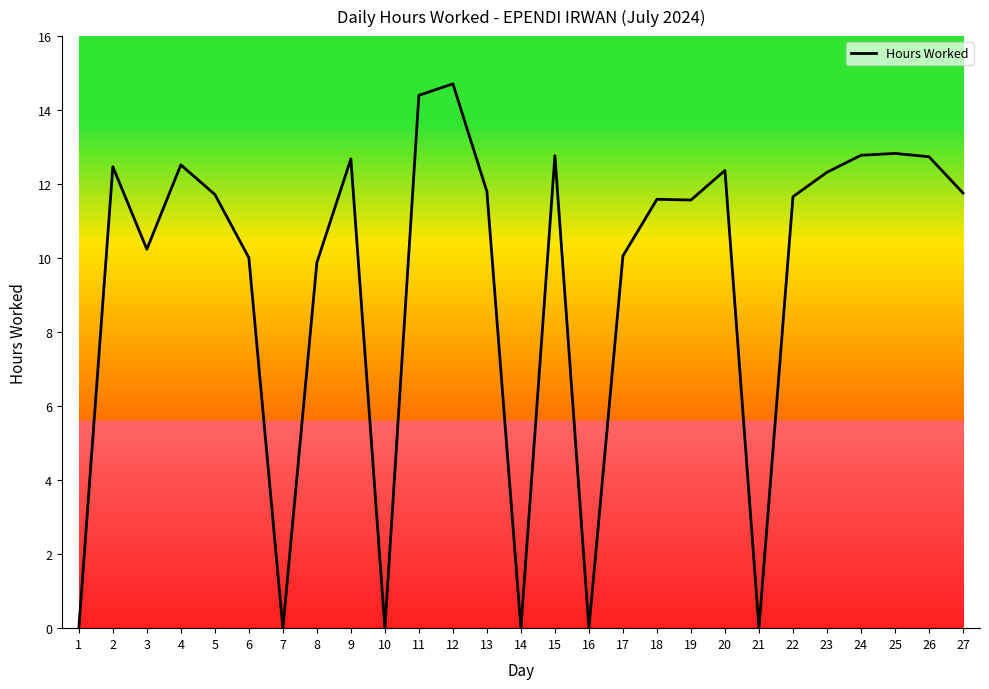

What is the average value?

9.4